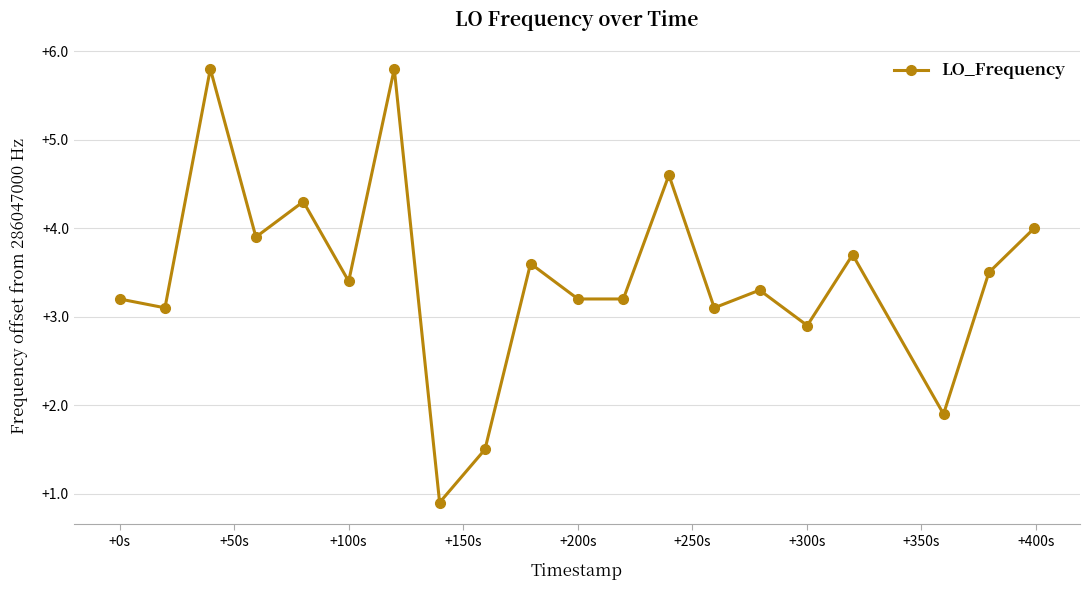

What is the greatest value displayed?

5.8